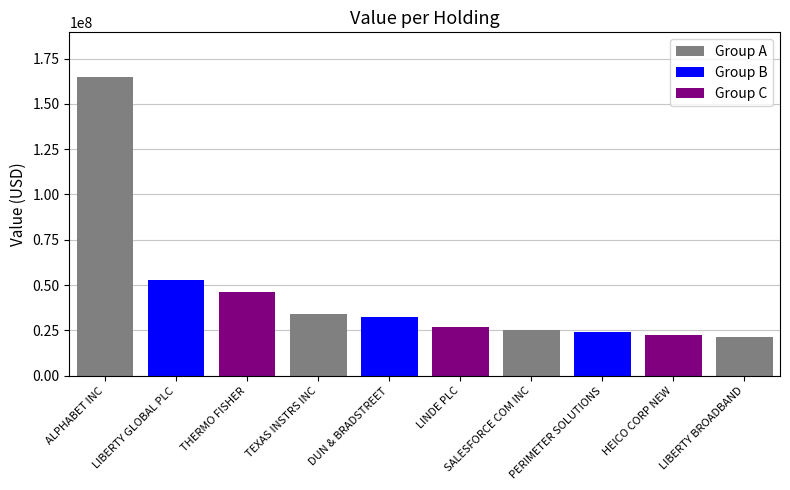

Approximately how many times larger is the value at LIBERTY GLOBAL PLC compared to ALPHABET INC?

0.3